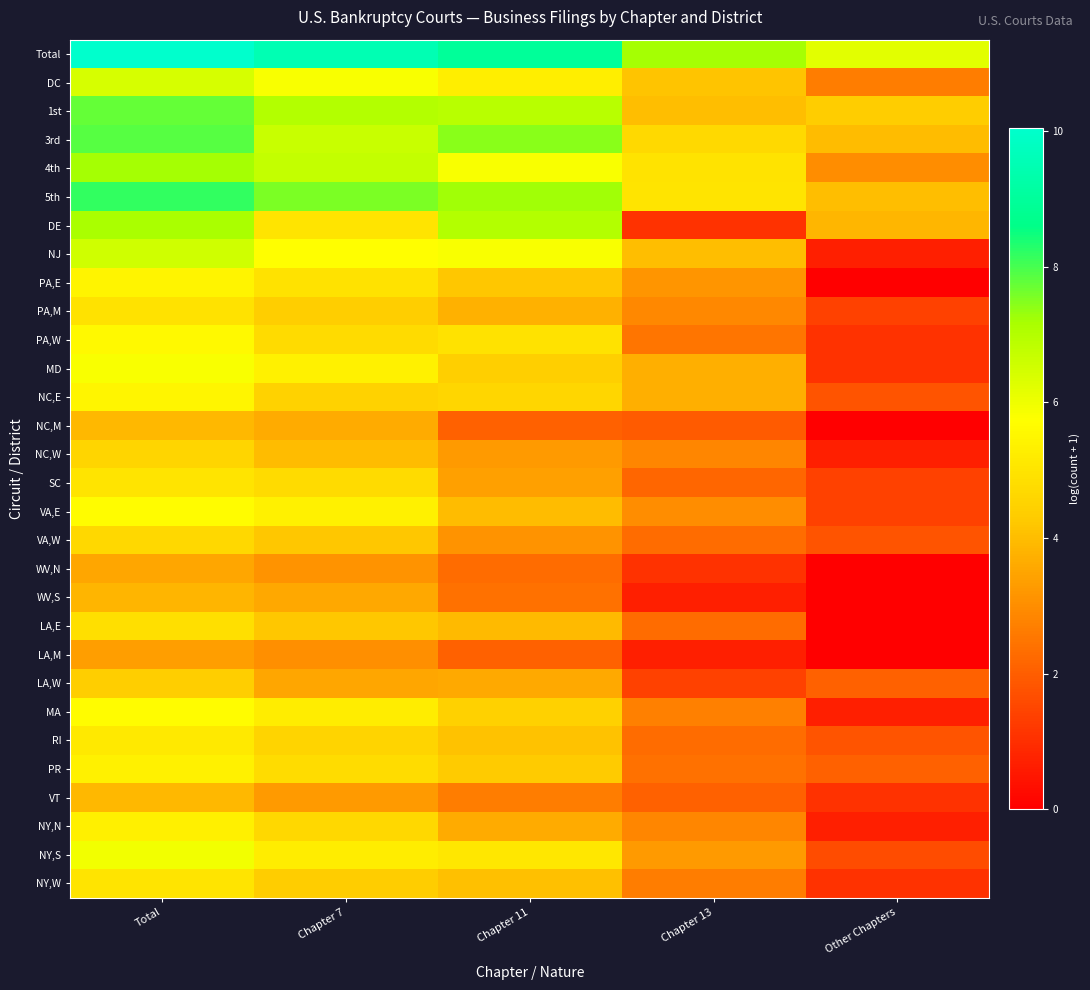

What is the total value across all series at Chapter 7?

149.3